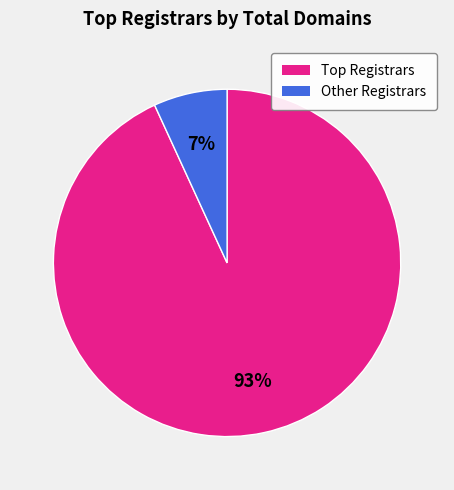

To the nearest percent, what is the difference between the largest and smallest slice percentages?

86%